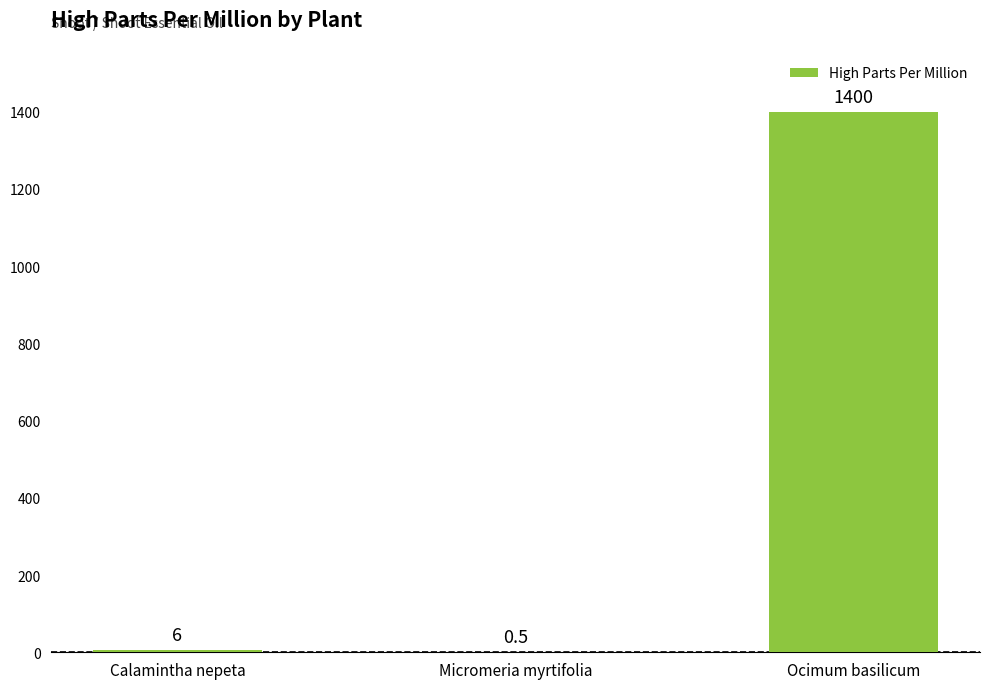

What is the greatest value displayed?

1400.0